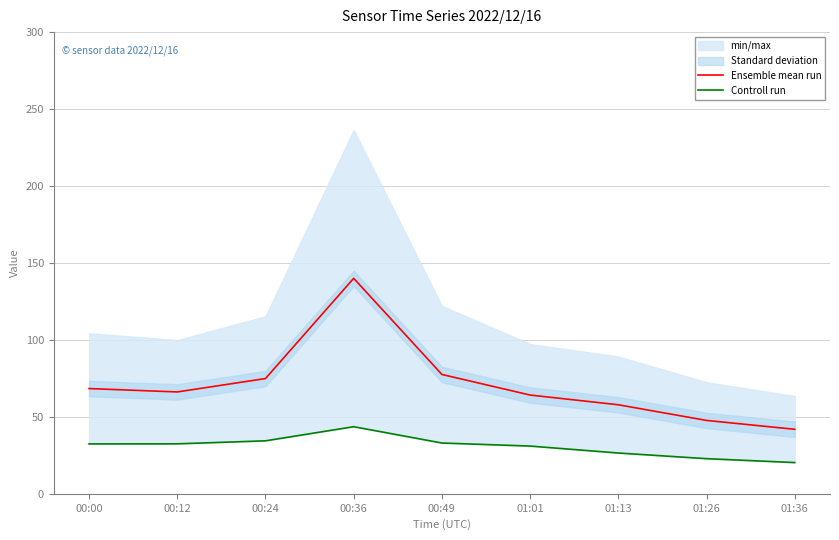

What is the label of the 4th point from the left?

00:36